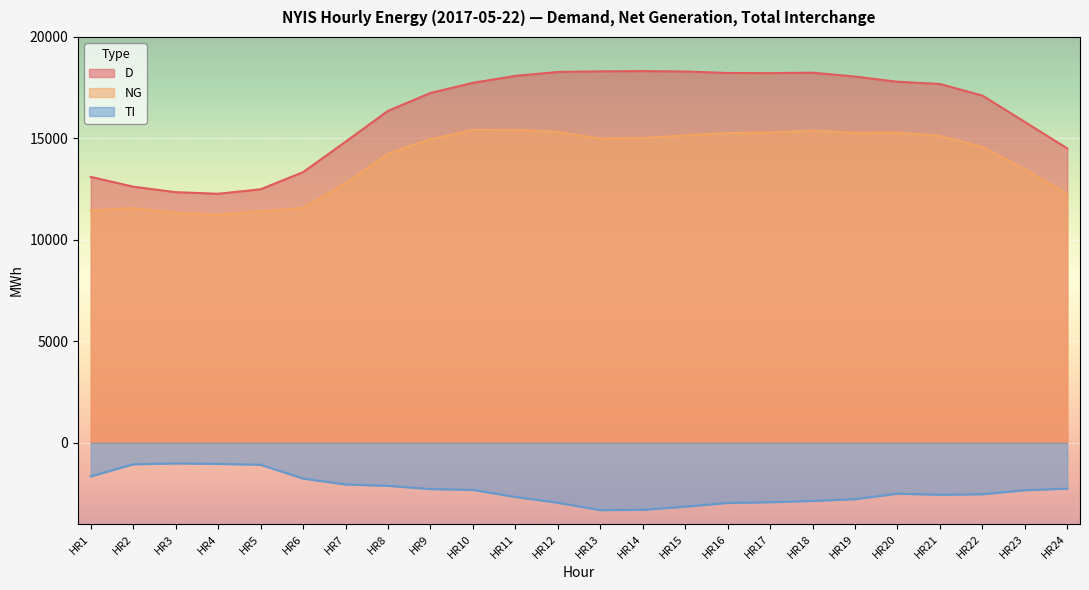

What is the average value of the NG series?

13910